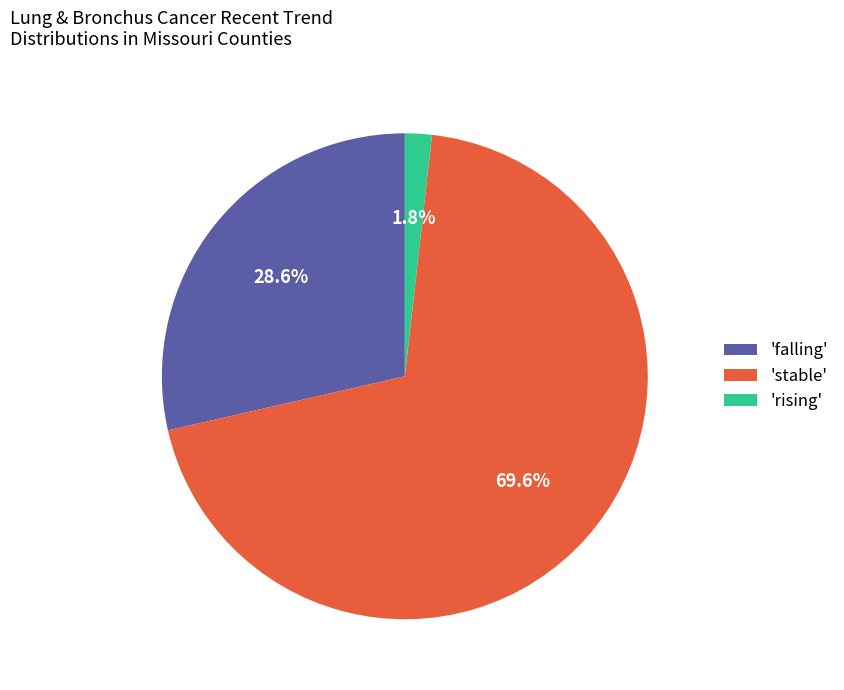

To the nearest percent, what is the average slice percentage?

33%